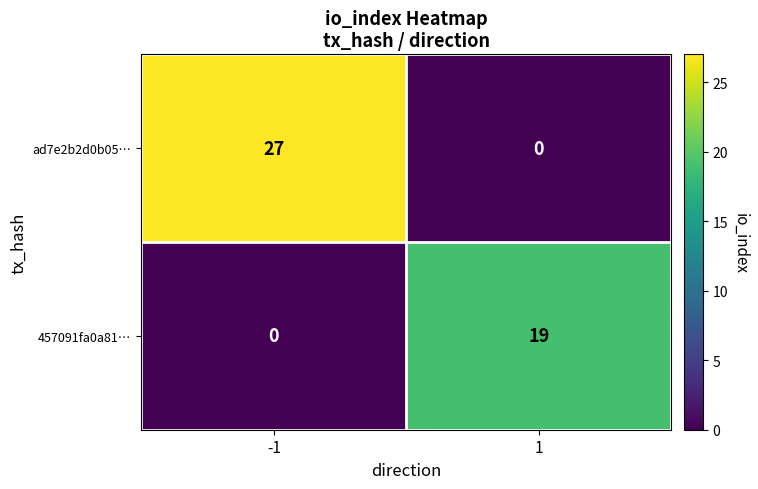

How many data points does each series have?

2